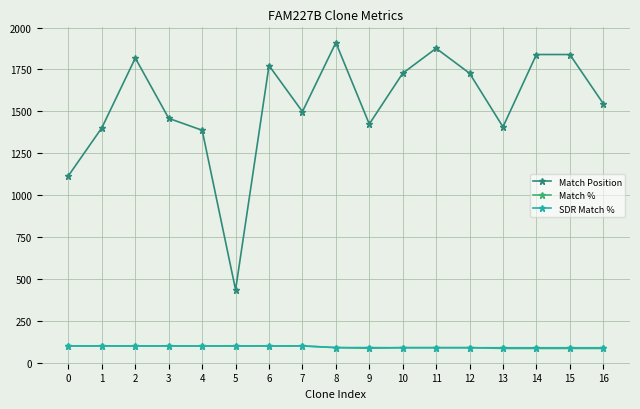

What is the value of the Match Position point at the 3rd from the left?

1818